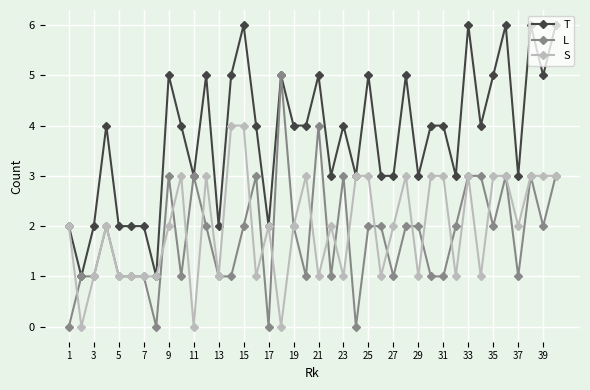

What is the value of the S point at the 35th from the left?

3